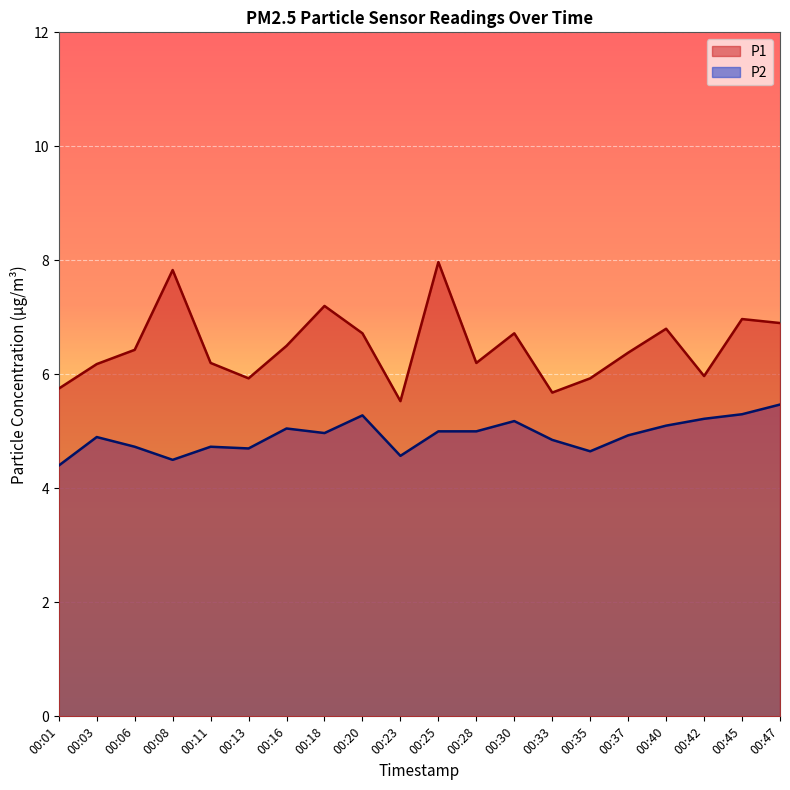

Which has a higher value, 00:18 or 00:40?

00:18